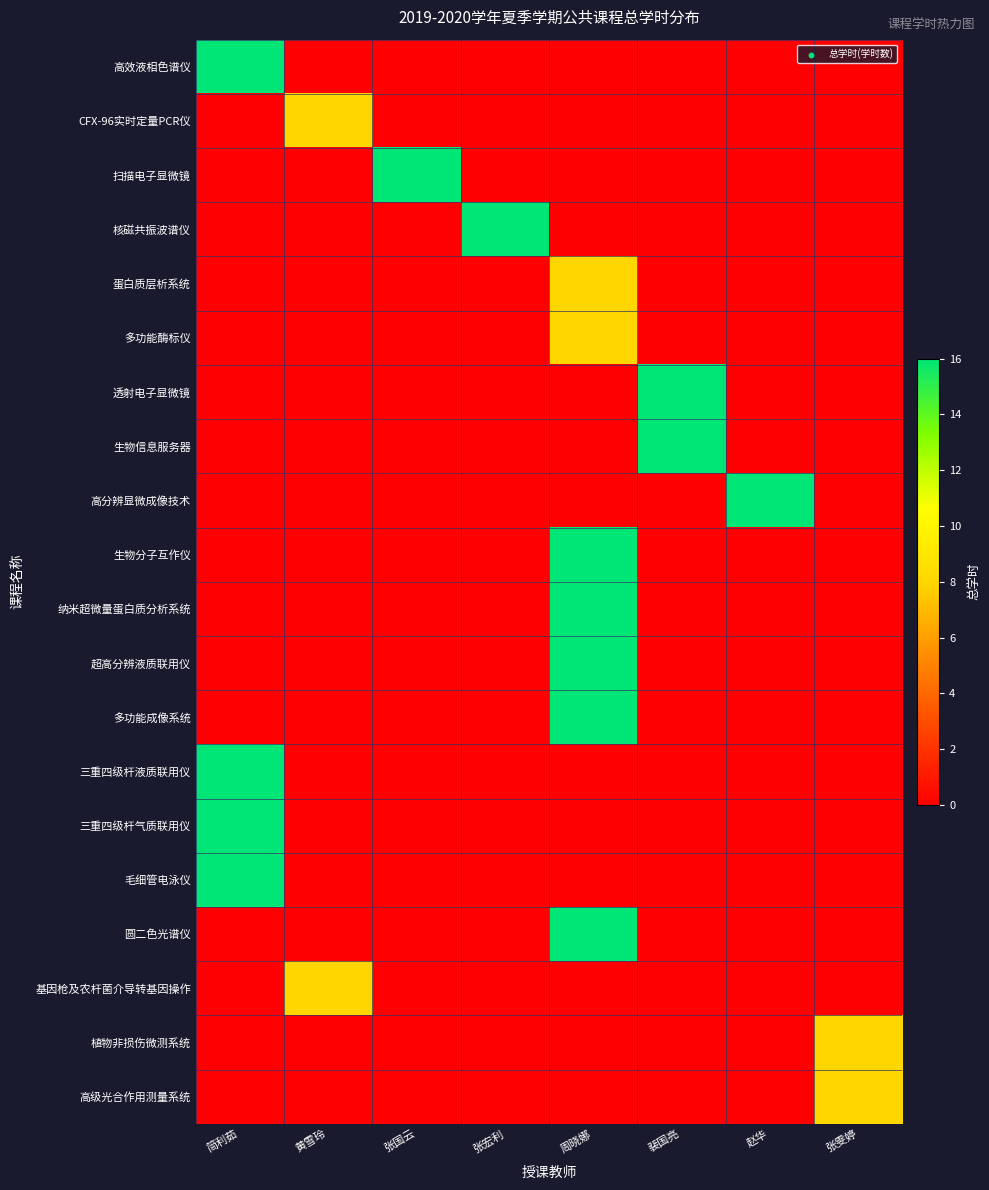

Reading left to right, what are all the values shown in this chart?

高效液相色谱仪: 简利茹=16	黄雪玲=0	张国云=0	张宏利=0	周晓娜=0	裴国亮=0	赵华=0	张雯婷=0
CFX-96实时定量PCR仪: 简利茹=0	黄雪玲=8	张国云=0	张宏利=0	周晓娜=0	裴国亮=0	赵华=0	张雯婷=0
扫描电子显微镜: 简利茹=0	黄雪玲=0	张国云=16	张宏利=0	周晓娜=0	裴国亮=0	赵华=0	张雯婷=0
核磁共振波谱仪: 简利茹=0	黄雪玲=0	张国云=0	张宏利=16	周晓娜=0	裴国亮=0	赵华=0	张雯婷=0
蛋白质层析系统: 简利茹=0	黄雪玲=0	张国云=0	张宏利=0	周晓娜=8	裴国亮=0	赵华=0	张雯婷=0
多功能酶标仪: 简利茹=0	黄雪玲=0	张国云=0	张宏利=0	周晓娜=8	裴国亮=0	赵华=0	张雯婷=0
透射电子显微镜: 简利茹=0	黄雪玲=0	张国云=0	张宏利=0	周晓娜=0	裴国亮=16	赵华=0	张雯婷=0
生物信息服务器: 简利茹=0	黄雪玲=0	张国云=0	张宏利=0	周晓娜=0	裴国亮=16	赵华=0	张雯婷=0
高分辨显微成像技术: 简利茹=0	黄雪玲=0	张国云=0	张宏利=0	周晓娜=0	裴国亮=0	赵华=16	张雯婷=0
生物分子互作仪: 简利茹=0	黄雪玲=0	张国云=0	张宏利=0	周晓娜=16	裴国亮=0	赵华=0	张雯婷=0
纳米超微量蛋白质分析系统: 简利茹=0	黄雪玲=0	张国云=0	张宏利=0	周晓娜=16	裴国亮=0	赵华=0	张雯婷=0
超高分辨液质联用仪: 简利茹=0	黄雪玲=0	张国云=0	张宏利=0	周晓娜=16	裴国亮=0	赵华=0	张雯婷=0
多功能成像系统: 简利茹=0	黄雪玲=0	张国云=0	张宏利=0	周晓娜=16	裴国亮=0	赵华=0	张雯婷=0
三重四级杆液质联用仪: 简利茹=16	黄雪玲=0	张国云=0	张宏利=0	周晓娜=0	裴国亮=0	赵华=0	张雯婷=0
三重四级杆气质联用仪: 简利茹=16	黄雪玲=0	张国云=0	张宏利=0	周晓娜=0	裴国亮=0	赵华=0	张雯婷=0
毛细管电泳仪: 简利茹=16	黄雪玲=0	张国云=0	张宏利=0	周晓娜=0	裴国亮=0	赵华=0	张雯婷=0
圆二色光谱仪: 简利茹=0	黄雪玲=0	张国云=0	张宏利=0	周晓娜=16	裴国亮=0	赵华=0	张雯婷=0
基因枪及农杆菌介导转基因操作: 简利茹=0	黄雪玲=8	张国云=0	张宏利=0	周晓娜=0	裴国亮=0	赵华=0	张雯婷=0
植物非损伤微测系统: 简利茹=0	黄雪玲=0	张国云=0	张宏利=0	周晓娜=0	裴国亮=0	赵华=0	张雯婷=8
高级光合作用测量系统: 简利茹=0	黄雪玲=0	张国云=0	张宏利=0	周晓娜=0	裴国亮=0	赵华=0	张雯婷=8